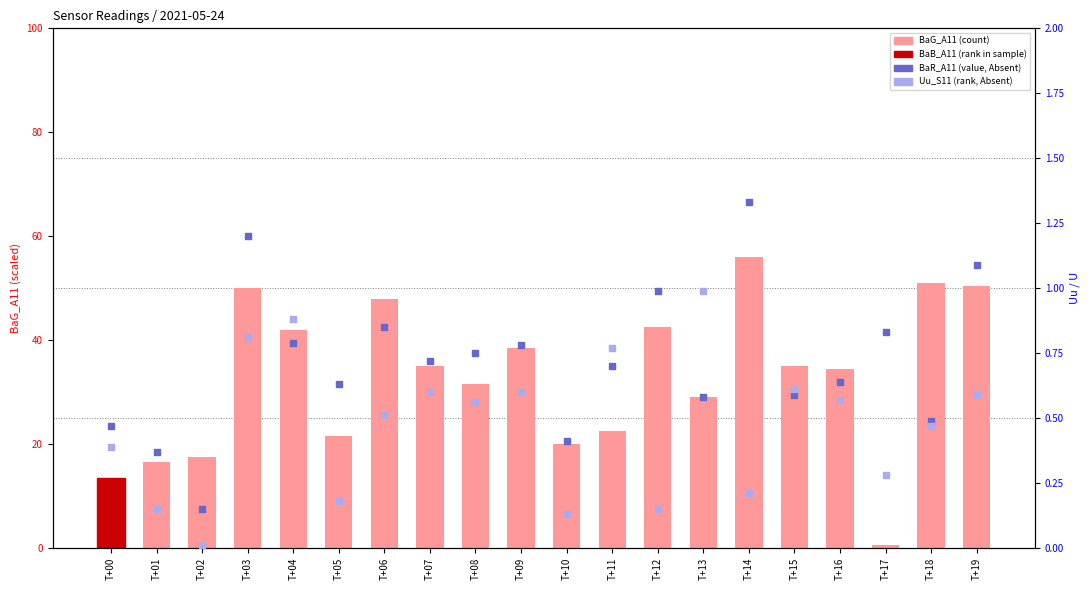

What is the total value across all series at T+18?

52.0